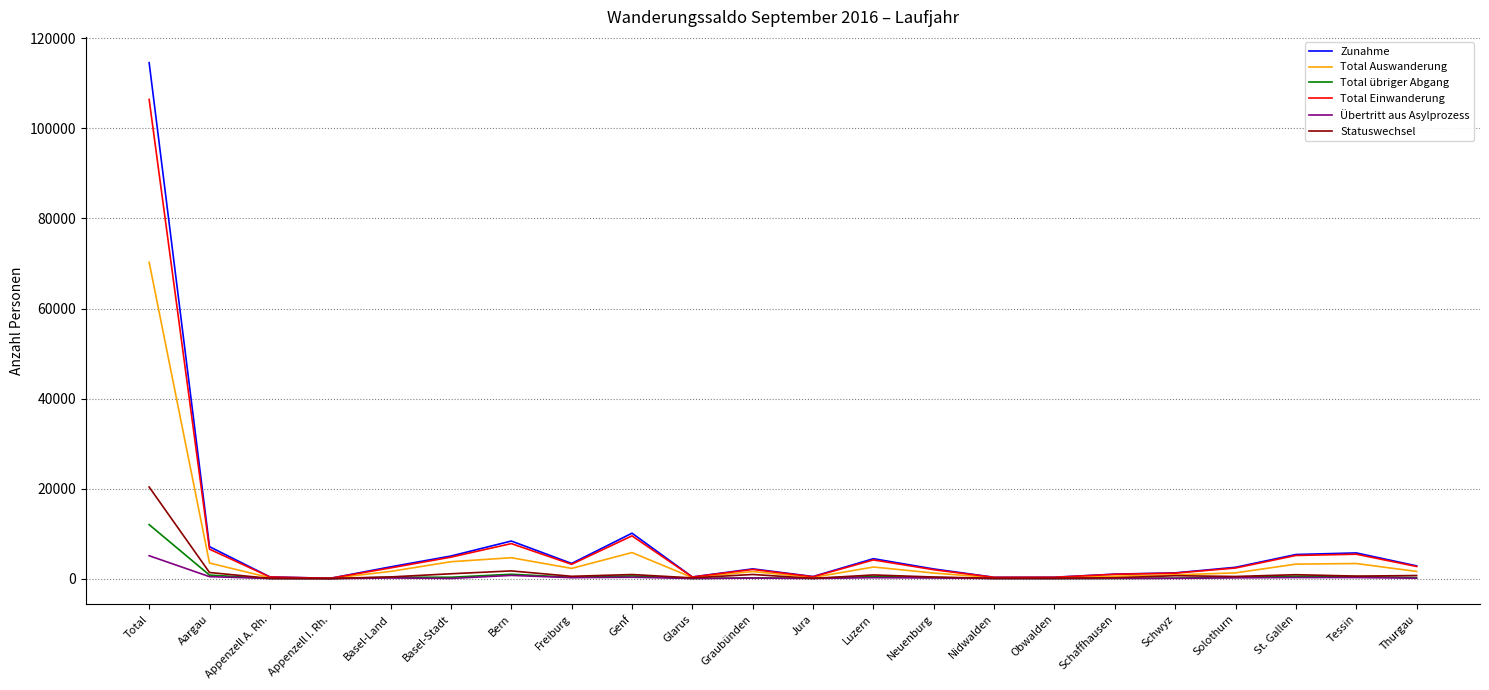

At which category is the sum across all series the highest?

Total